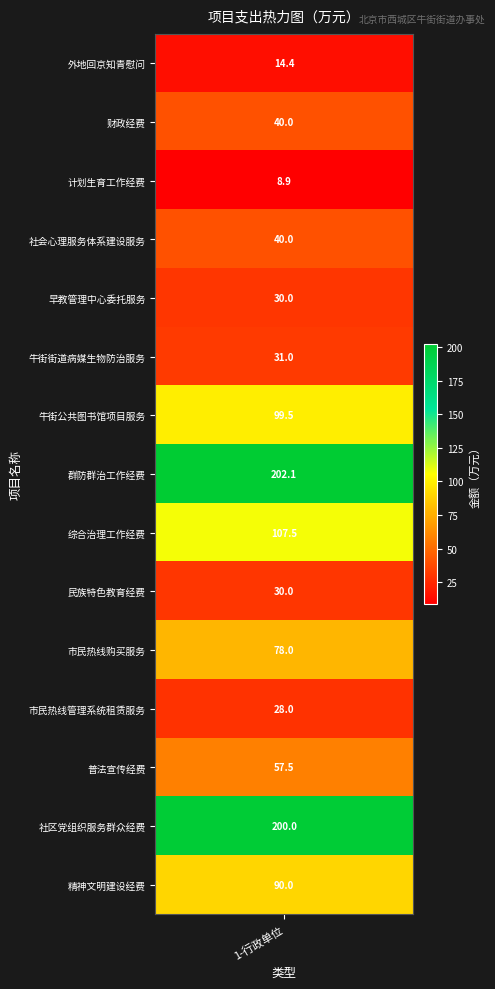

What is the maximum value shown in the chart?

202.1